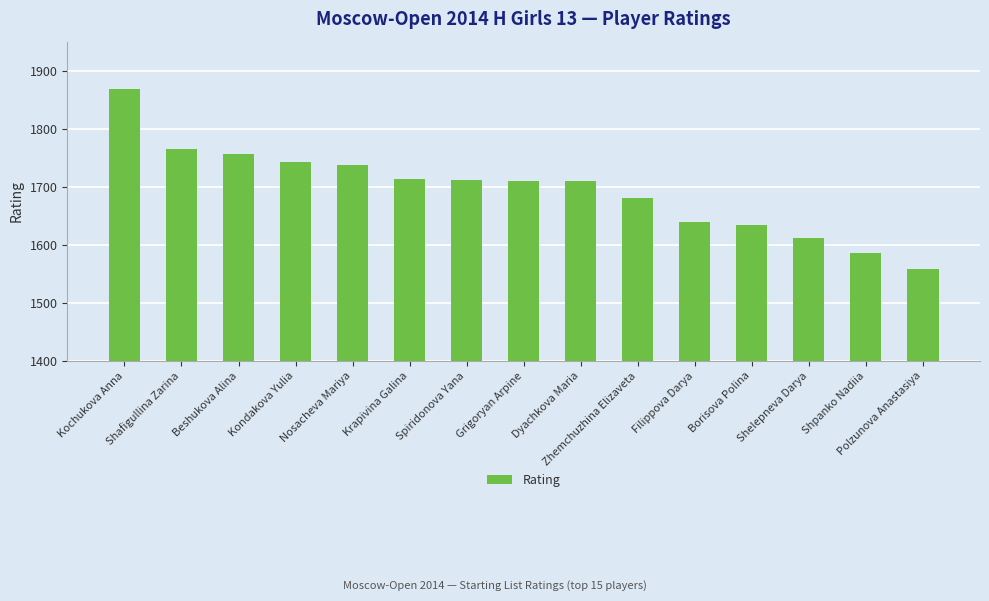

The chart shows a value of 1869 at Kochukova Anna. True or false?

True